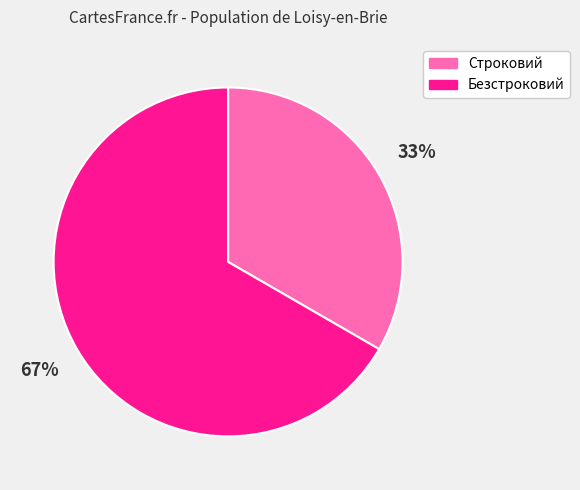

What is the smallest slice in the pie chart?

Строковий